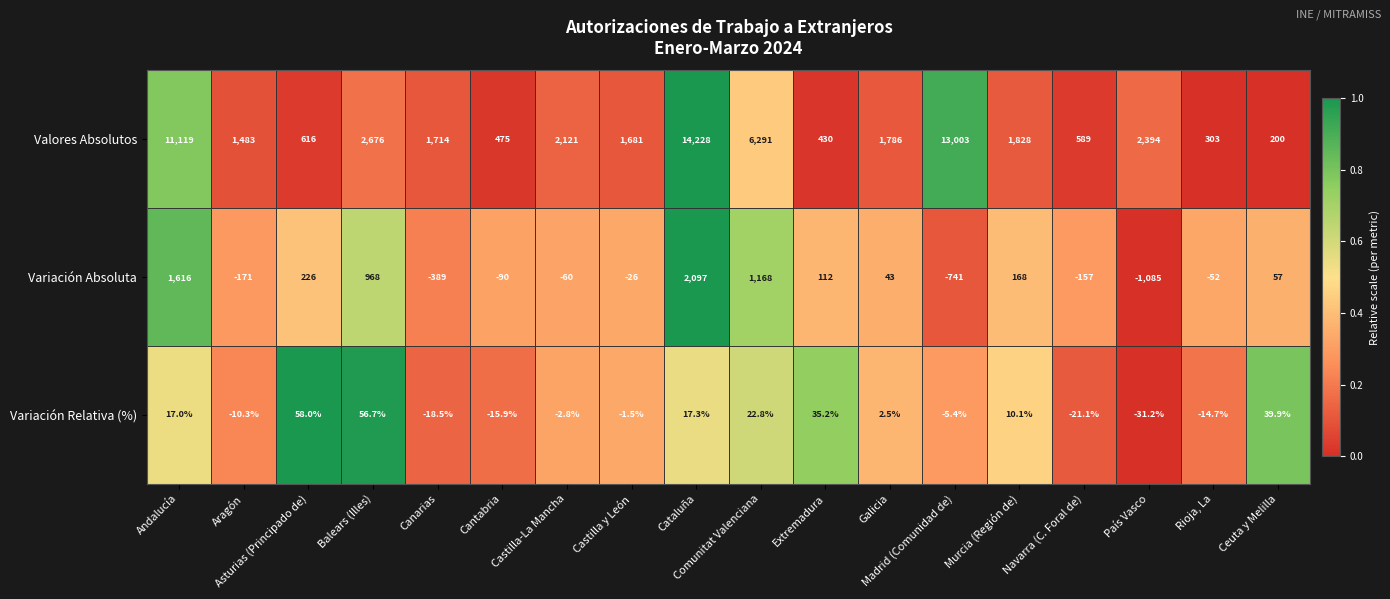

What is the sum of all Valores Absolutos values?

62937.0